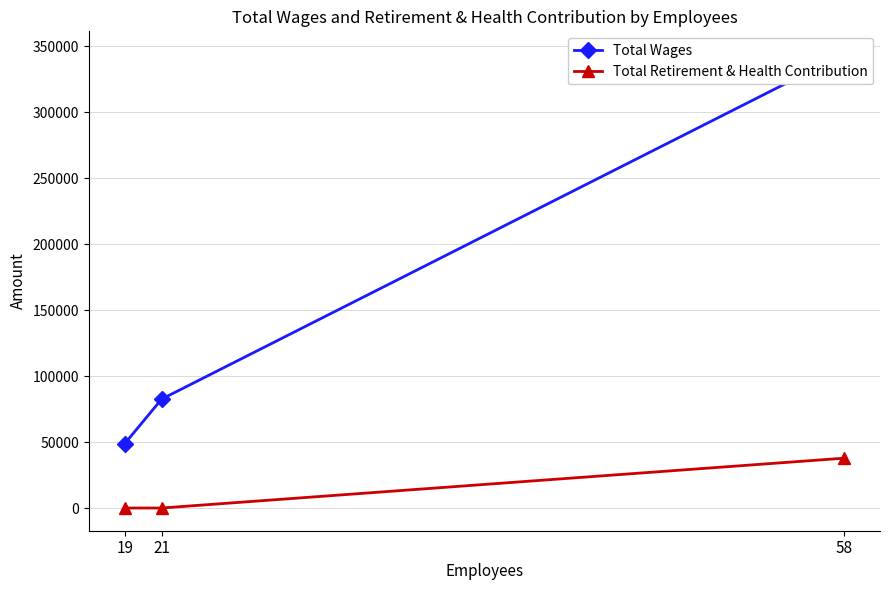

Is it true that Total Retirement & Health Contribution equals 16834 at 21?

False